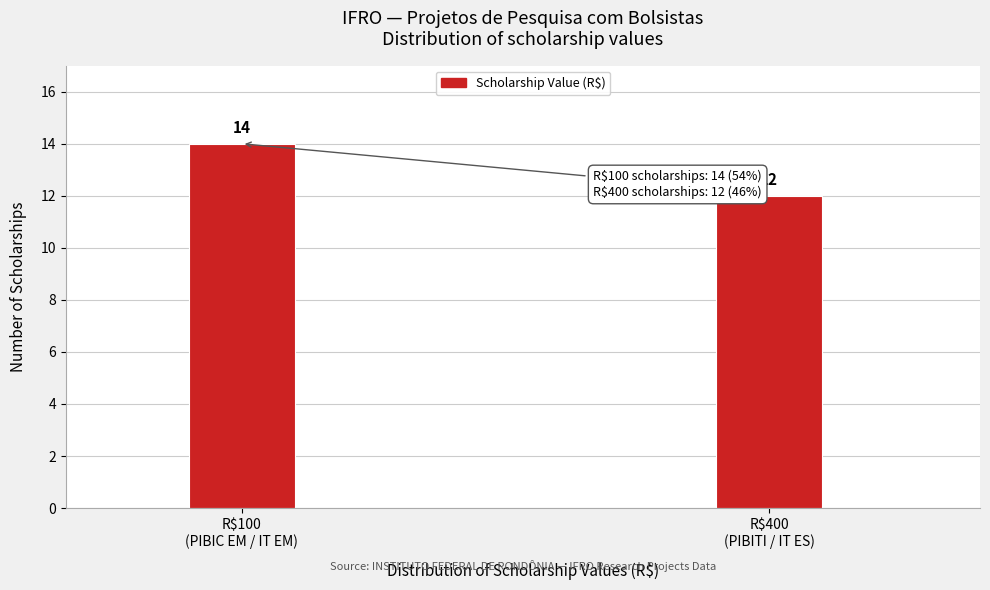

Reading right to left, what are all the values shown in this chart?

12	14